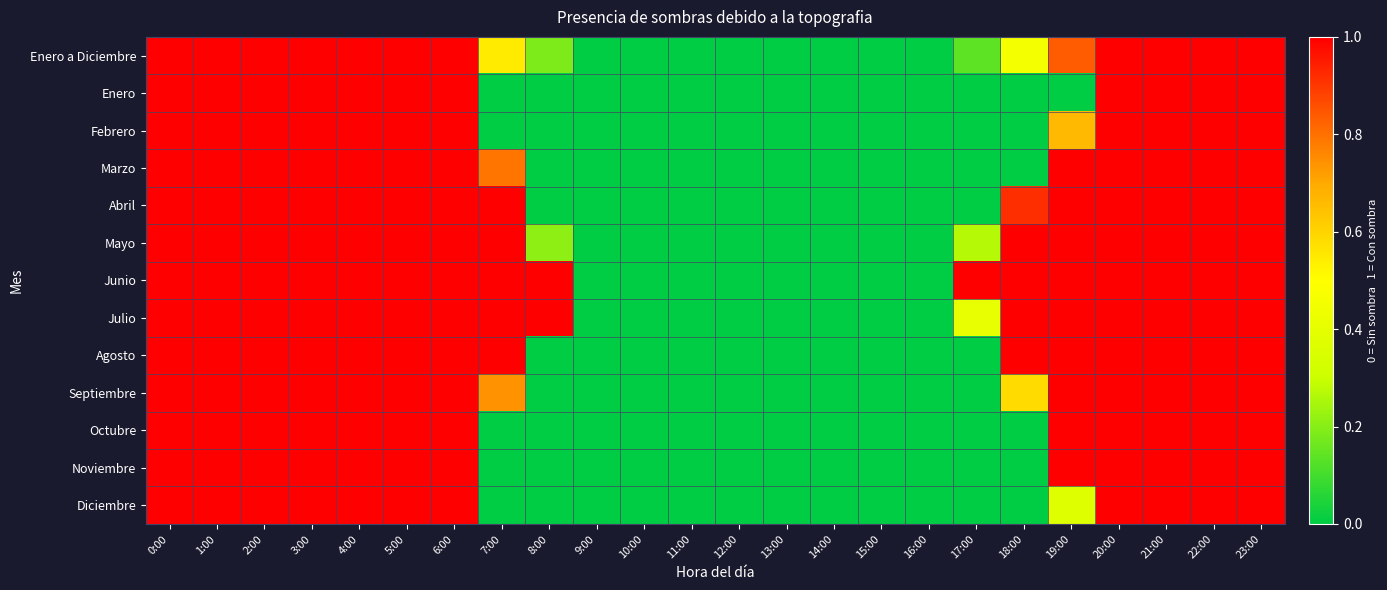

Reading left to right, extract all data points from this chart.

Enero a Diciembre: 0:00=1.0	1:00=1.0	2:00=1.0	3:00=1.0	4:00=1.0	5:00=1.0	6:00=1.0	7:00=0.5	8:00=0.2	9:00=0.0	10:00=0.0	11:00=0.0	12:00=0.0	13:00=0.0	14:00=0.0	15:00=0.0	16:00=0.0	17:00=0.1	18:00=0.5	19:00=0.8	20:00=1.0	21:00=1.0	22:00=1.0	23:00=1.0
Enero: 0:00=1.0	1:00=1.0	2:00=1.0	3:00=1.0	4:00=1.0	5:00=1.0	6:00=1.0	7:00=0.0	8:00=0.0	9:00=0.0	10:00=0.0	11:00=0.0	12:00=0.0	13:00=0.0	14:00=0.0	15:00=0.0	16:00=0.0	17:00=0.0	18:00=0.0	19:00=0.0	20:00=1.0	21:00=1.0	22:00=1.0	23:00=1.0
Febrero: 0:00=1.0	1:00=1.0	2:00=1.0	3:00=1.0	4:00=1.0	5:00=1.0	6:00=1.0	7:00=0.0	8:00=0.0	9:00=0.0	10:00=0.0	11:00=0.0	12:00=0.0	13:00=0.0	14:00=0.0	15:00=0.0	16:00=0.0	17:00=0.0	18:00=0.0	19:00=0.7	20:00=1.0	21:00=1.0	22:00=1.0	23:00=1.0
Marzo: 0:00=1.0	1:00=1.0	2:00=1.0	3:00=1.0	4:00=1.0	5:00=1.0	6:00=1.0	7:00=0.8	8:00=0.0	9:00=0.0	10:00=0.0	11:00=0.0	12:00=0.0	13:00=0.0	14:00=0.0	15:00=0.0	16:00=0.0	17:00=0.0	18:00=0.0	19:00=1.0	20:00=1.0	21:00=1.0	22:00=1.0	23:00=1.0
Abril: 0:00=1.0	1:00=1.0	2:00=1.0	3:00=1.0	4:00=1.0	5:00=1.0	6:00=1.0	7:00=1.0	8:00=0.0	9:00=0.0	10:00=0.0	11:00=0.0	12:00=0.0	13:00=0.0	14:00=0.0	15:00=0.0	16:00=0.0	17:00=0.0	18:00=0.9	19:00=1.0	20:00=1.0	21:00=1.0	22:00=1.0	23:00=1.0
Mayo: 0:00=1.0	1:00=1.0	2:00=1.0	3:00=1.0	4:00=1.0	5:00=1.0	6:00=1.0	7:00=1.0	8:00=0.2	9:00=0.0	10:00=0.0	11:00=0.0	12:00=0.0	13:00=0.0	14:00=0.0	15:00=0.0	16:00=0.0	17:00=0.3	18:00=1.0	19:00=1.0	20:00=1.0	21:00=1.0	22:00=1.0	23:00=1.0
Junio: 0:00=1.0	1:00=1.0	2:00=1.0	3:00=1.0	4:00=1.0	5:00=1.0	6:00=1.0	7:00=1.0	8:00=1.0	9:00=0.0	10:00=0.0	11:00=0.0	12:00=0.0	13:00=0.0	14:00=0.0	15:00=0.0	16:00=0.0	17:00=1.0	18:00=1.0	19:00=1.0	20:00=1.0	21:00=1.0	22:00=1.0	23:00=1.0
Julio: 0:00=1.0	1:00=1.0	2:00=1.0	3:00=1.0	4:00=1.0	5:00=1.0	6:00=1.0	7:00=1.0	8:00=1.0	9:00=0.0	10:00=0.0	11:00=0.0	12:00=0.0	13:00=0.0	14:00=0.0	15:00=0.0	16:00=0.0	17:00=0.4	18:00=1.0	19:00=1.0	20:00=1.0	21:00=1.0	22:00=1.0	23:00=1.0
Agosto: 0:00=1.0	1:00=1.0	2:00=1.0	3:00=1.0	4:00=1.0	5:00=1.0	6:00=1.0	7:00=1.0	8:00=0.0	9:00=0.0	10:00=0.0	11:00=0.0	12:00=0.0	13:00=0.0	14:00=0.0	15:00=0.0	16:00=0.0	17:00=0.0	18:00=1.0	19:00=1.0	20:00=1.0	21:00=1.0	22:00=1.0	23:00=1.0
Septiembre: 0:00=1.0	1:00=1.0	2:00=1.0	3:00=1.0	4:00=1.0	5:00=1.0	6:00=1.0	7:00=0.7	8:00=0.0	9:00=0.0	10:00=0.0	11:00=0.0	12:00=0.0	13:00=0.0	14:00=0.0	15:00=0.0	16:00=0.0	17:00=0.0	18:00=0.6	19:00=1.0	20:00=1.0	21:00=1.0	22:00=1.0	23:00=1.0
Octubre: 0:00=1.0	1:00=1.0	2:00=1.0	3:00=1.0	4:00=1.0	5:00=1.0	6:00=1.0	7:00=0.0	8:00=0.0	9:00=0.0	10:00=0.0	11:00=0.0	12:00=0.0	13:00=0.0	14:00=0.0	15:00=0.0	16:00=0.0	17:00=0.0	18:00=0.0	19:00=1.0	20:00=1.0	21:00=1.0	22:00=1.0	23:00=1.0
Noviembre: 0:00=1.0	1:00=1.0	2:00=1.0	3:00=1.0	4:00=1.0	5:00=1.0	6:00=1.0	7:00=0.0	8:00=0.0	9:00=0.0	10:00=0.0	11:00=0.0	12:00=0.0	13:00=0.0	14:00=0.0	15:00=0.0	16:00=0.0	17:00=0.0	18:00=0.0	19:00=1.0	20:00=1.0	21:00=1.0	22:00=1.0	23:00=1.0
Diciembre: 0:00=1.0	1:00=1.0	2:00=1.0	3:00=1.0	4:00=1.0	5:00=1.0	6:00=1.0	7:00=0.0	8:00=0.0	9:00=0.0	10:00=0.0	11:00=0.0	12:00=0.0	13:00=0.0	14:00=0.0	15:00=0.0	16:00=0.0	17:00=0.0	18:00=0.0	19:00=0.4	20:00=1.0	21:00=1.0	22:00=1.0	23:00=1.0